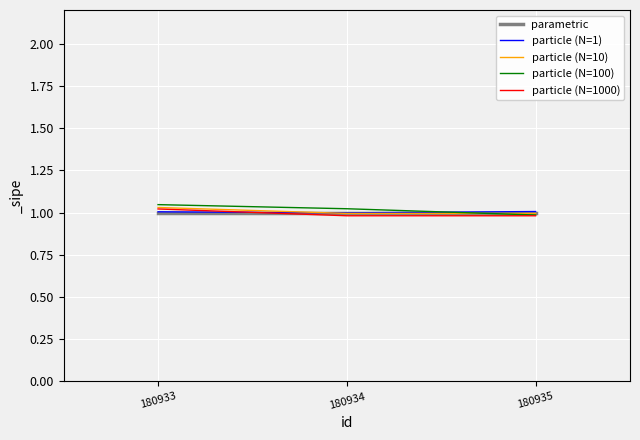

Which series changed the most between 180933 and 180935?

particle (N=100)